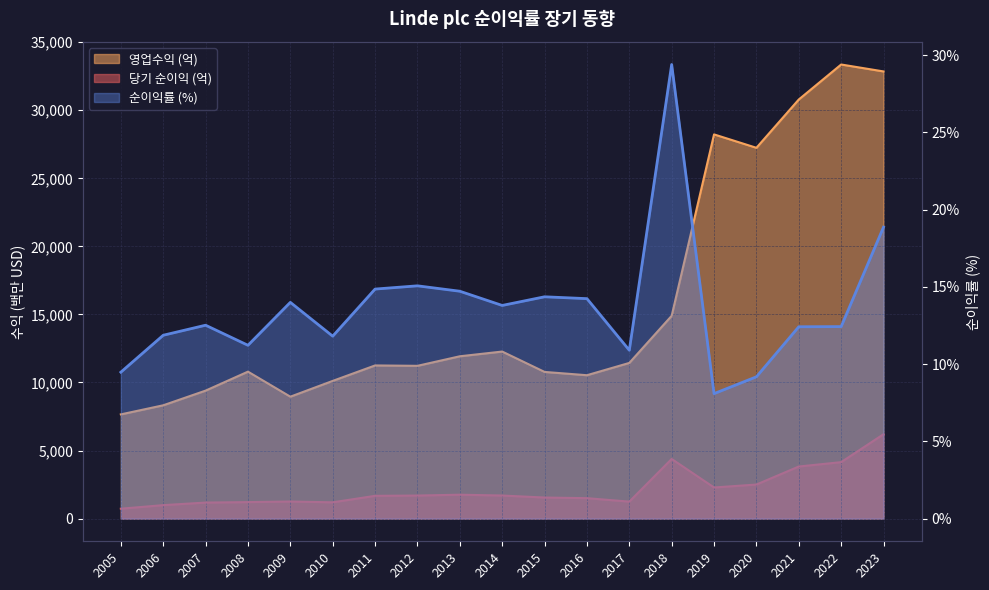

True or false: 당기 순이익 (억) and 순이익률 intersect in this chart.

False